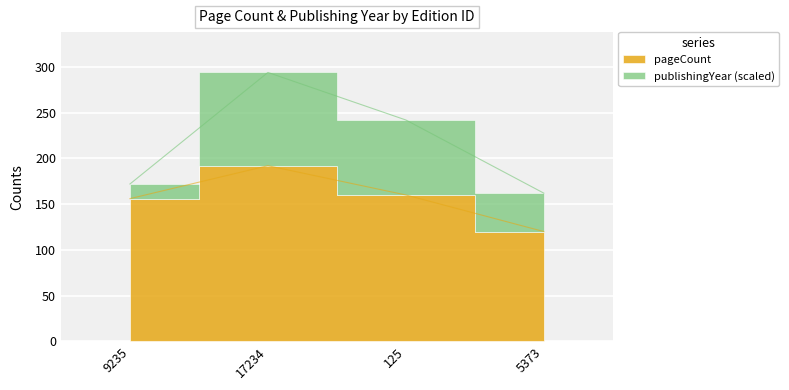

Rank the categories by value from lowest to highest.

5373, 9235, 125, 17234